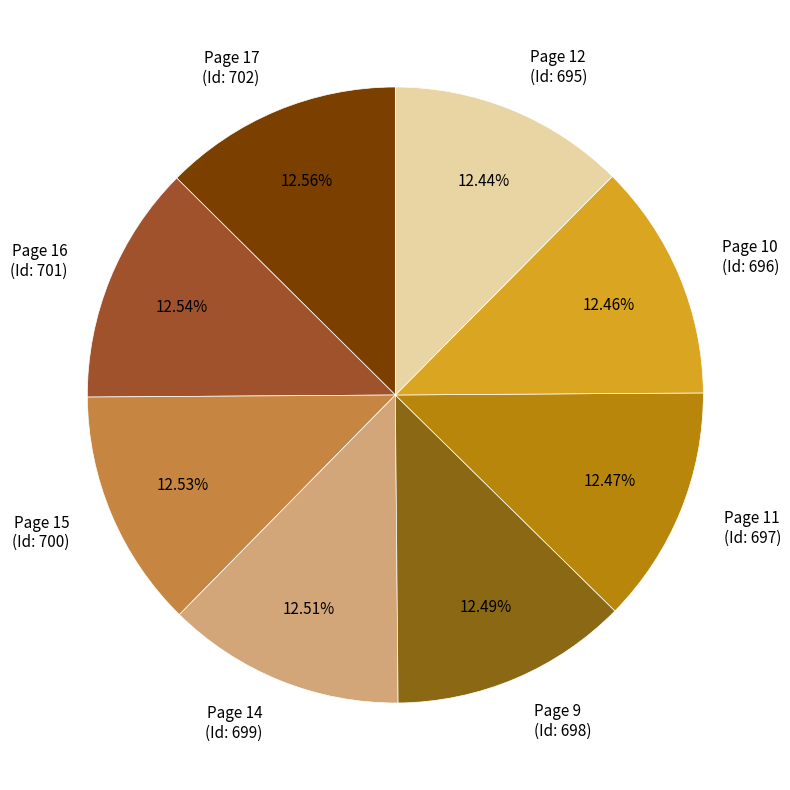

Is the sum of Page 12 (Id: 695) and Page 16 (Id: 701) greater than half?

No